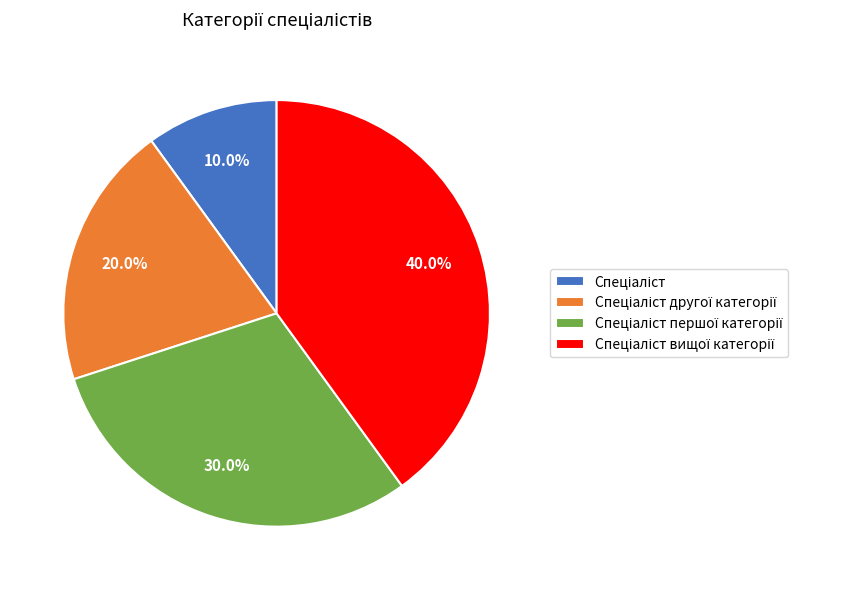

Does any single category account for the majority?

No